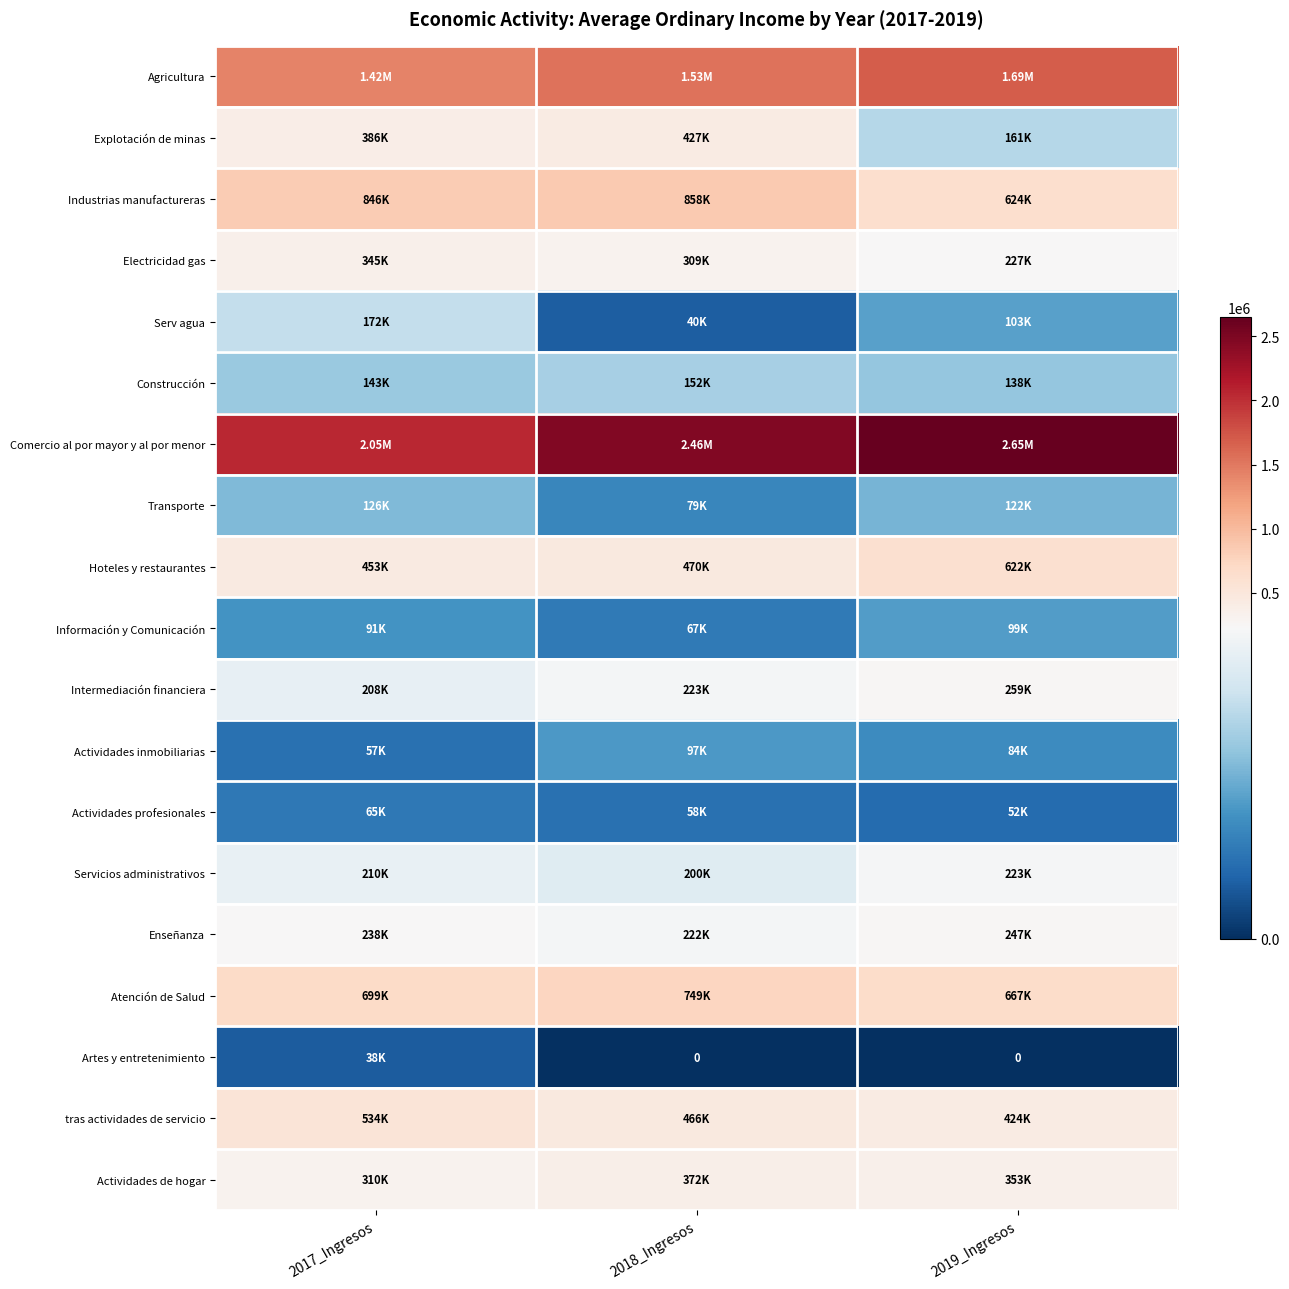

True or false: Industrias manufactureras has a value of 1479008 at 2017_Ingresos.

False